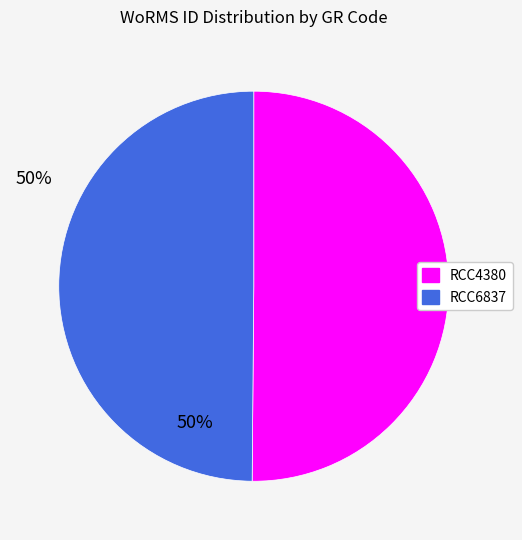

True or false: RCC6837 accounts for 50% of the total.

True